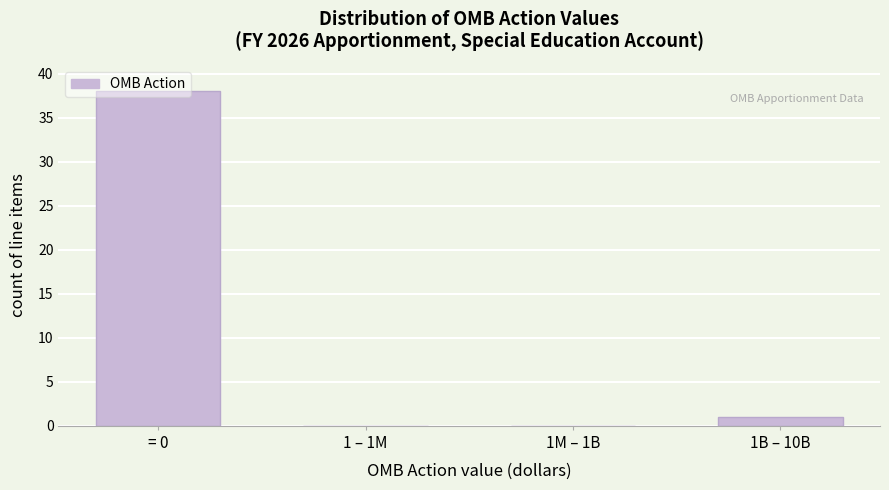

Where is the data nearest to the value 19?

1B – 10B